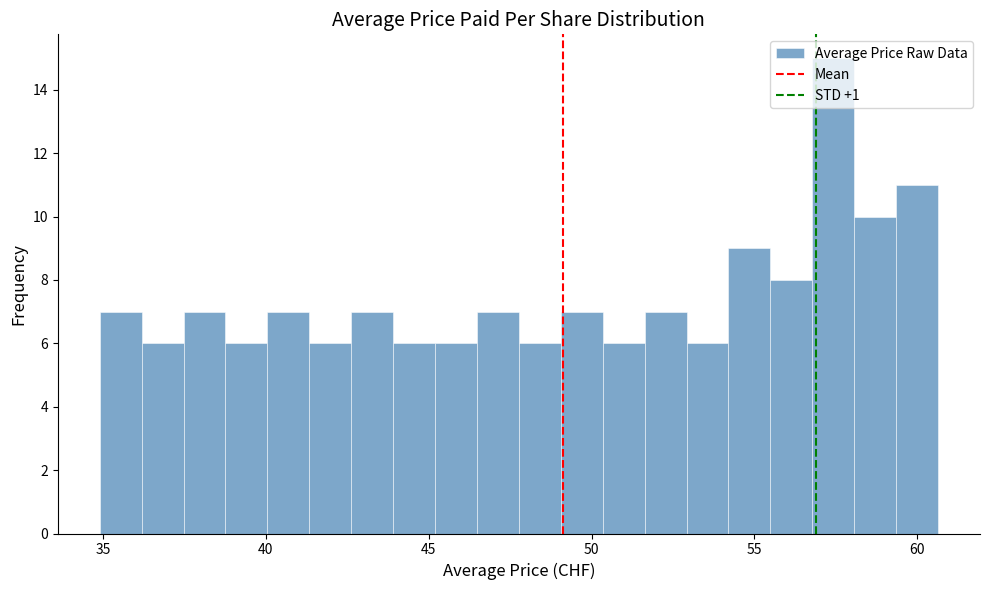

Around what value on the x-axis is the tallest bar? Give the approximate position of its centre, as read against the axis.

57.5